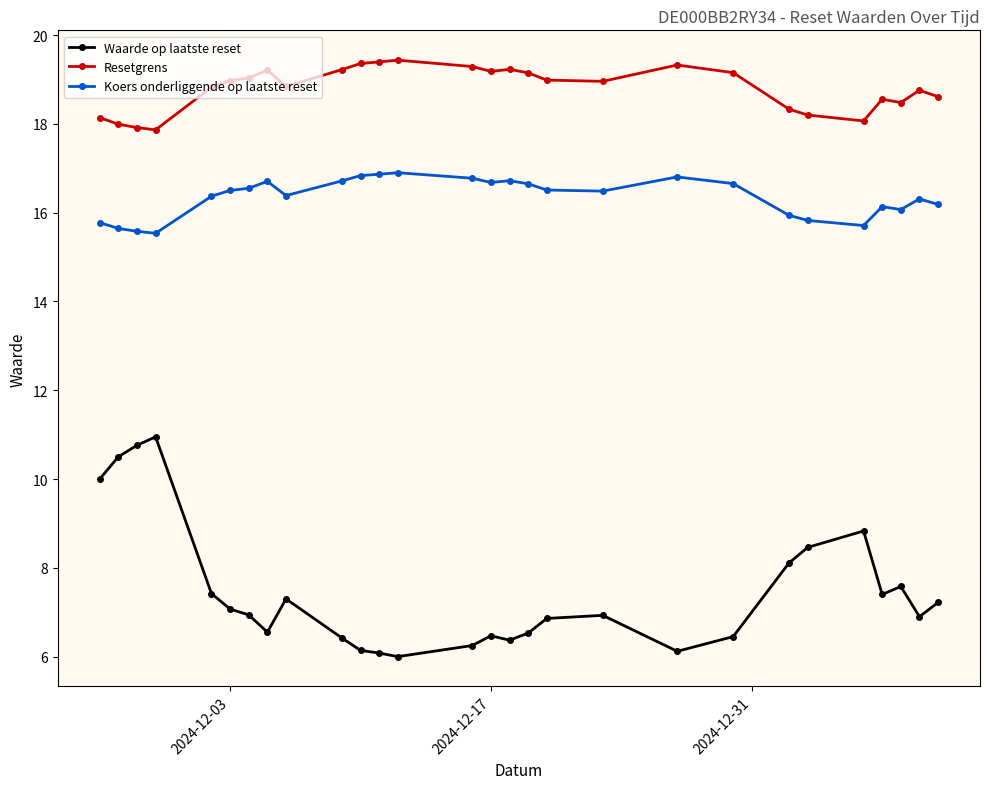

What is the minimum value shown in the chart?

6.0